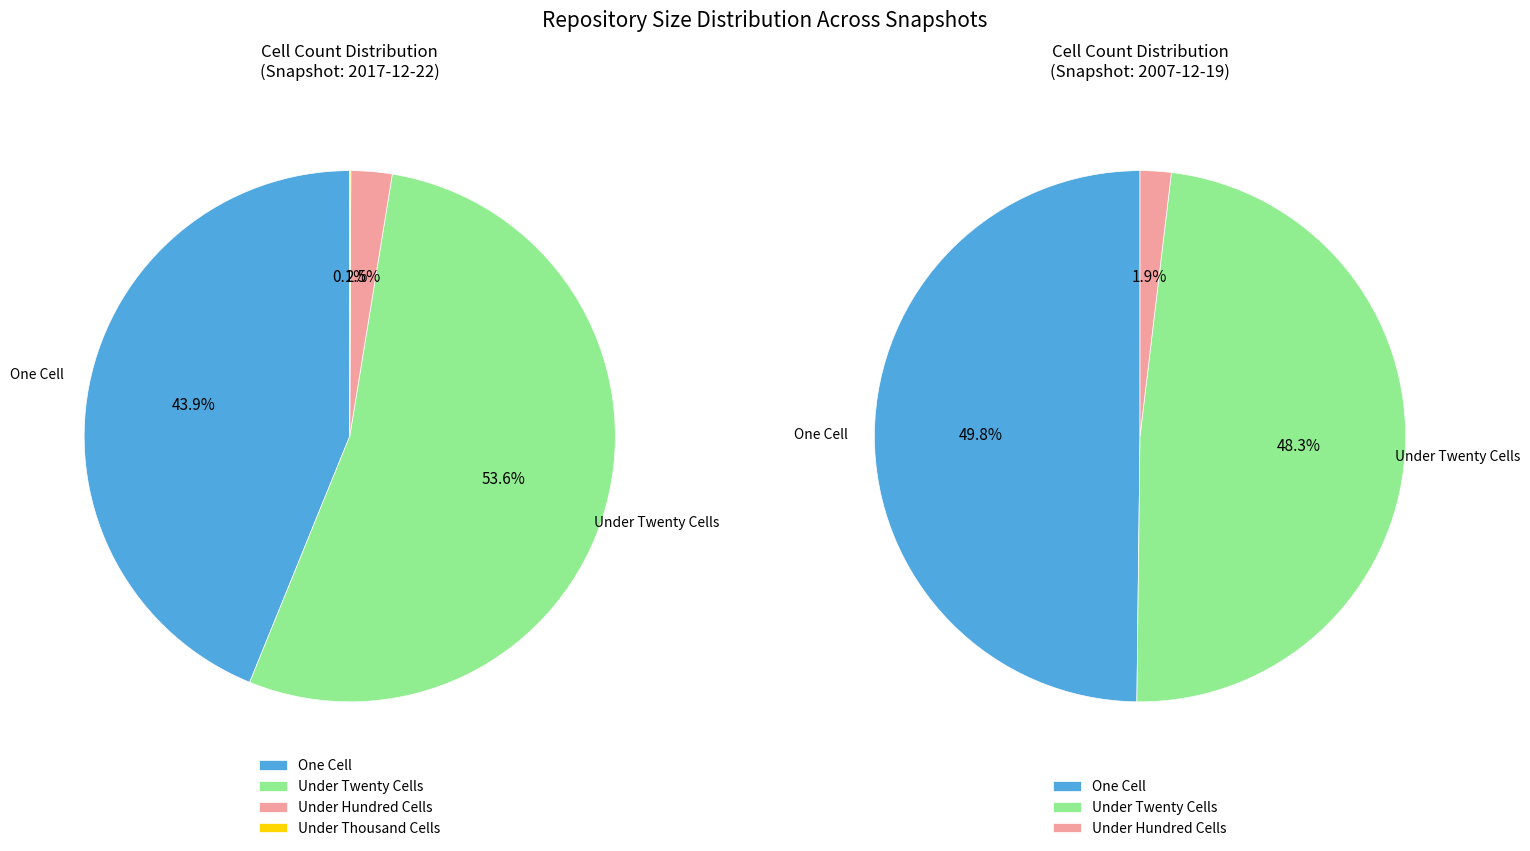

Is one_cell the majority of the pie?

No